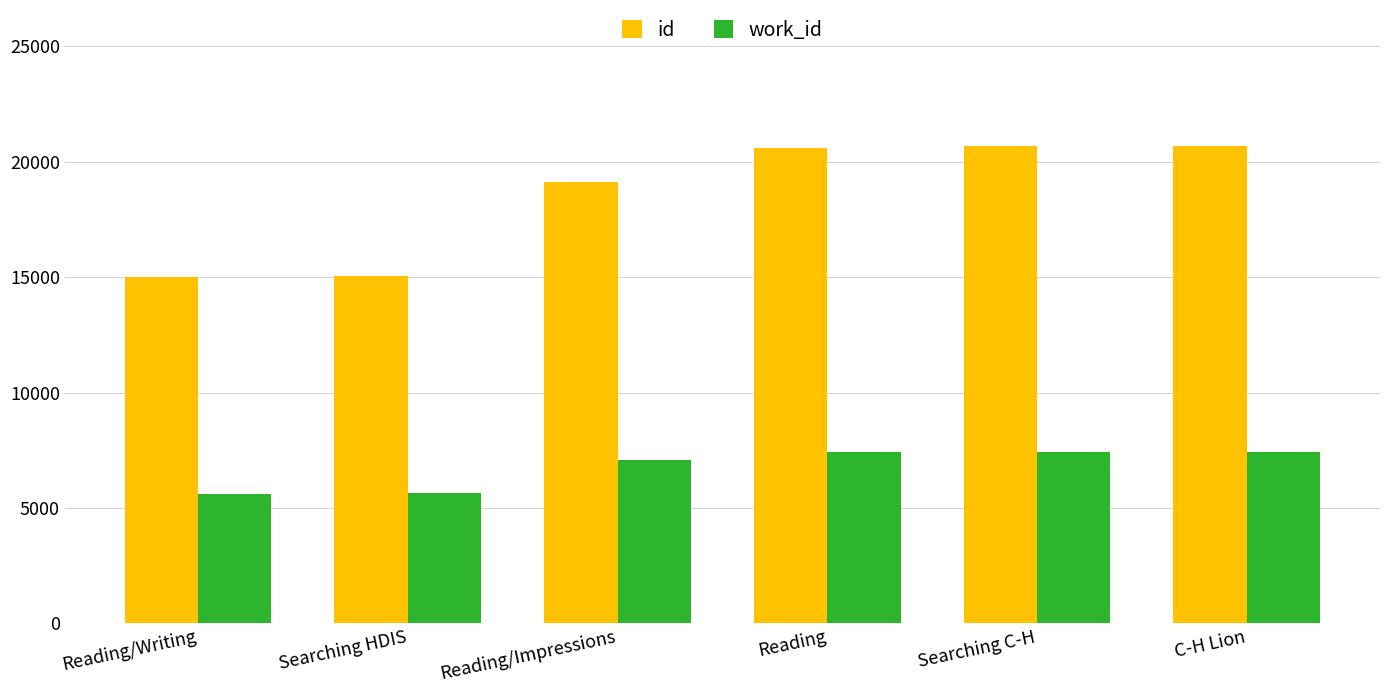

What is the total value across all series at Searching C-H?

28105